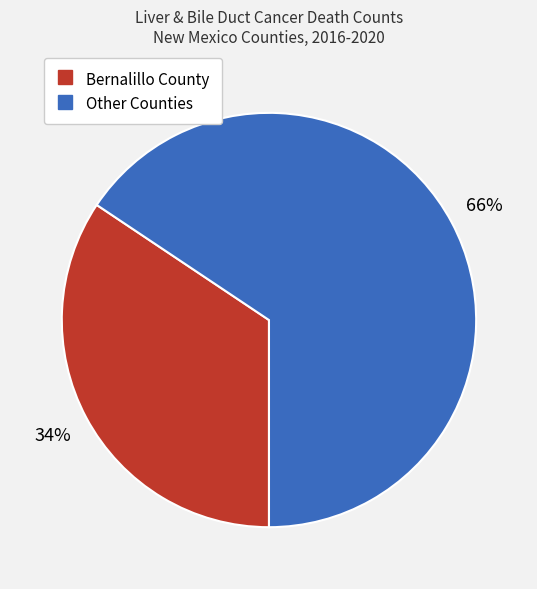

Does any single category account for the majority?

Yes